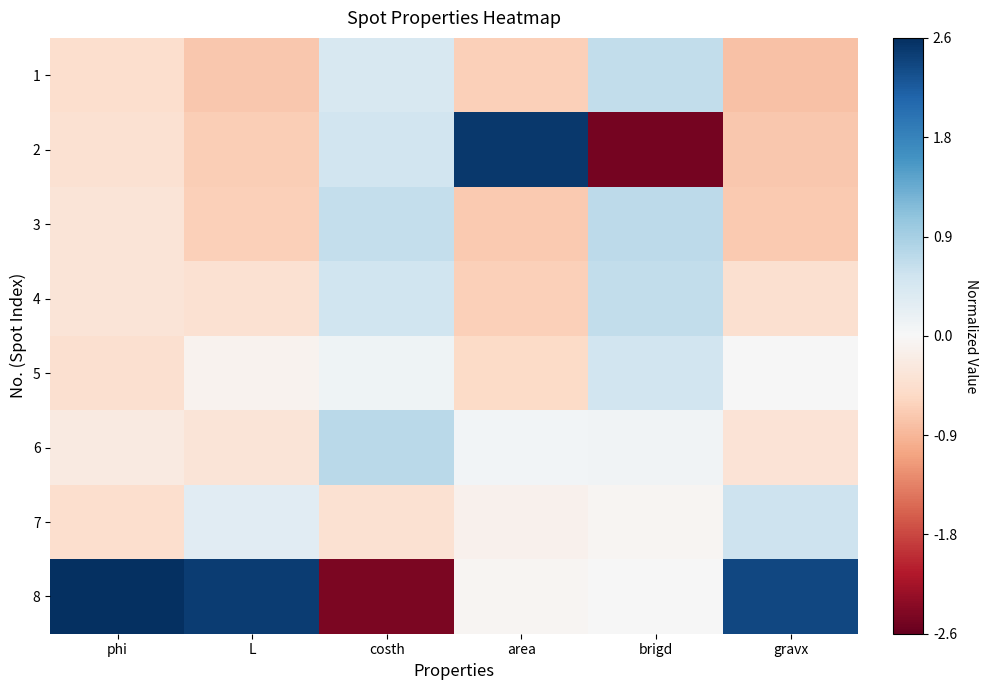

What is the difference between the highest and lowest values at gravx?

3.2